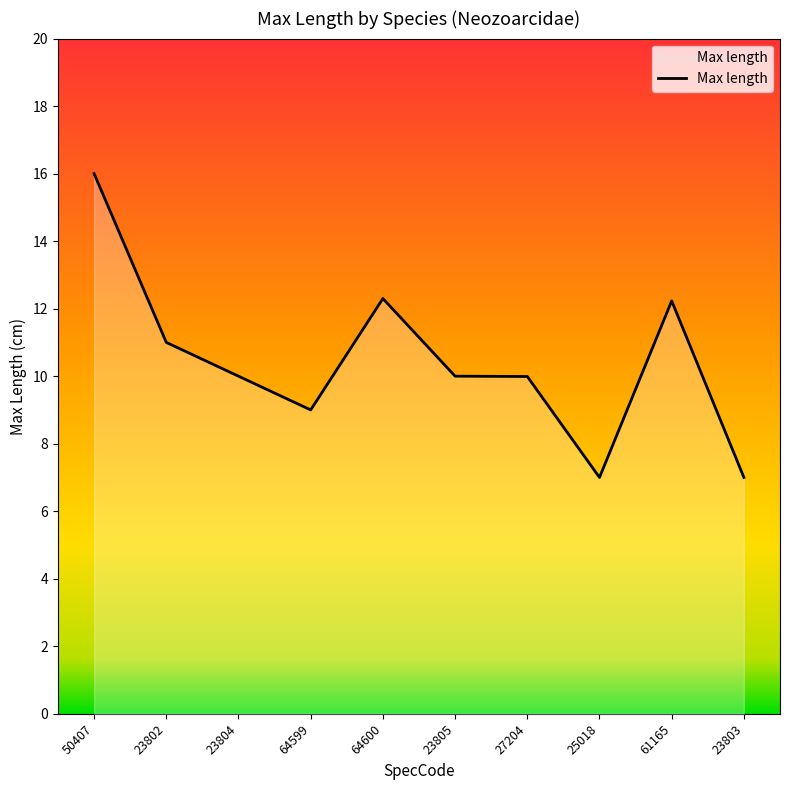

What is the difference between the second highest and second lowest values?

5.3